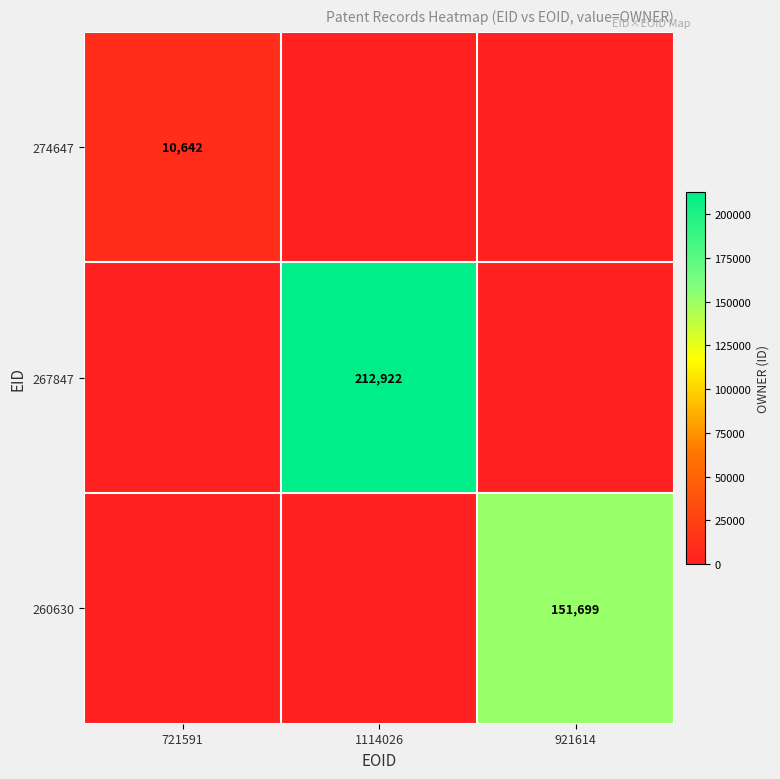

Rank the categories by 267847 value from lowest to highest.

721591, 921614, 1114026